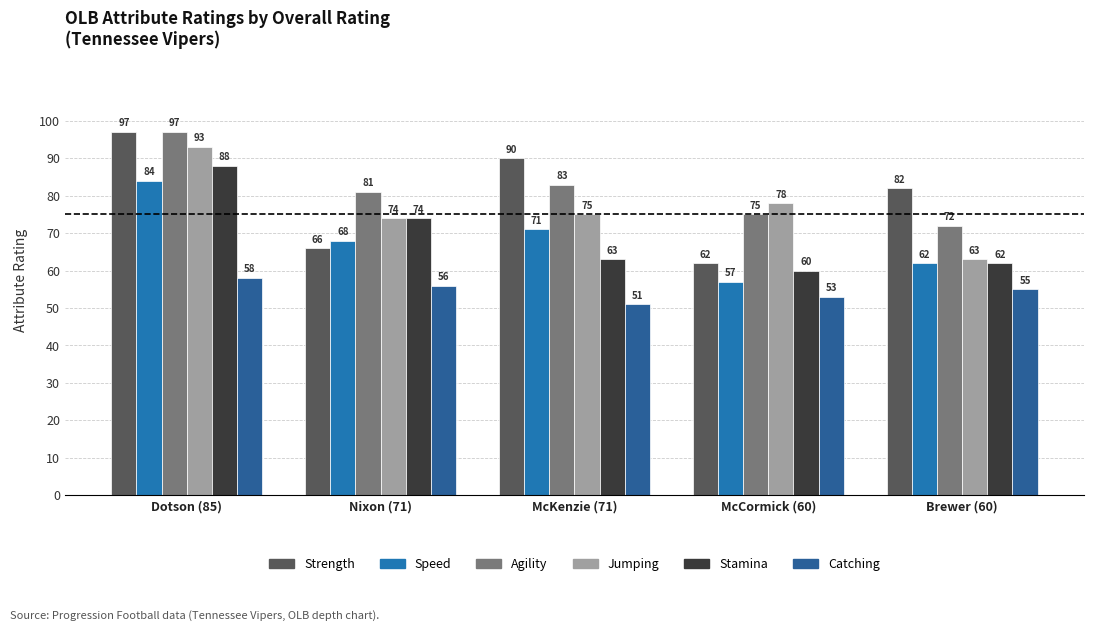

List the labels in order of Agility value, largest first.

Dotson (85), McKenzie (71), Nixon (71), McCormick (60), Brewer (60)